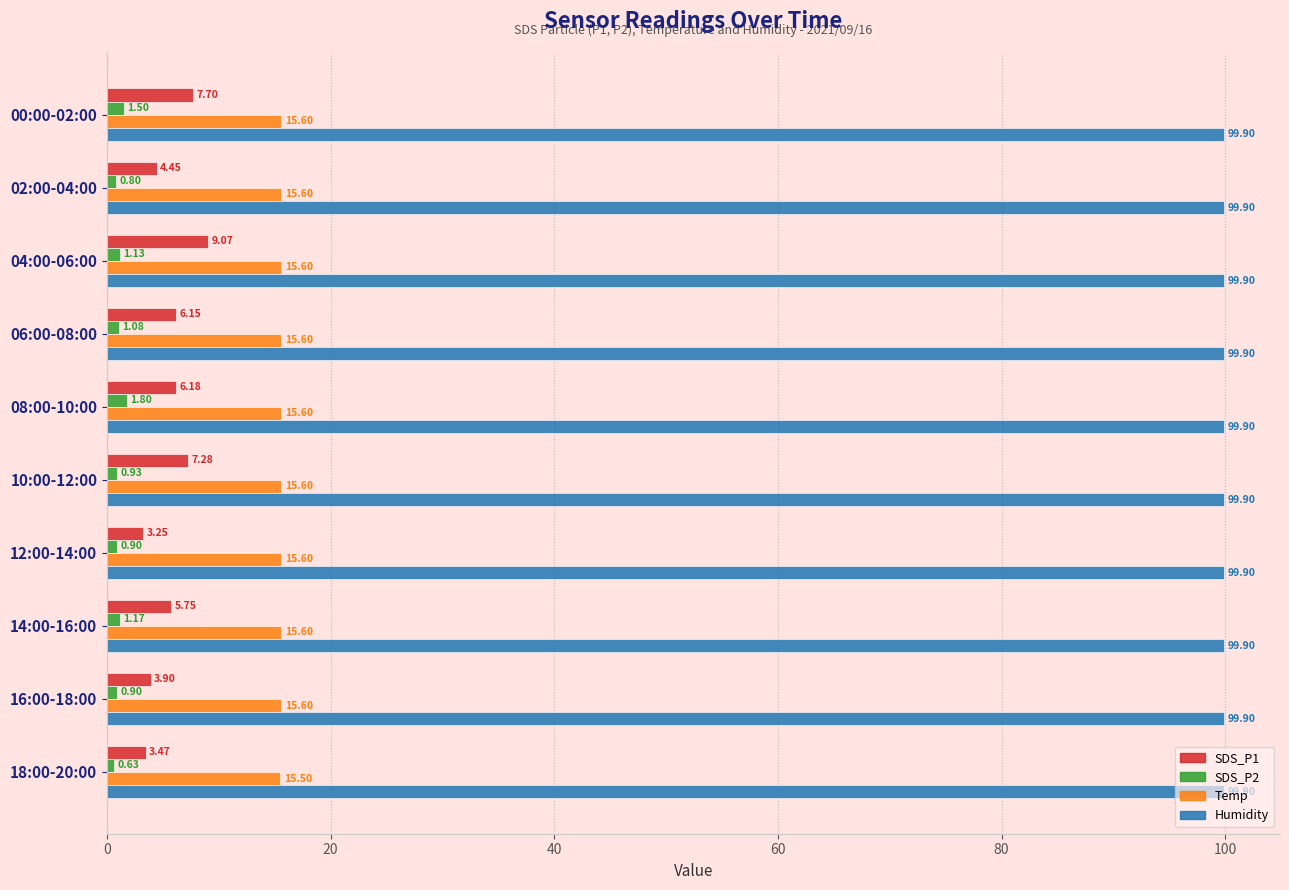

At which category is the sum across all series the highest?

04:00-06:00